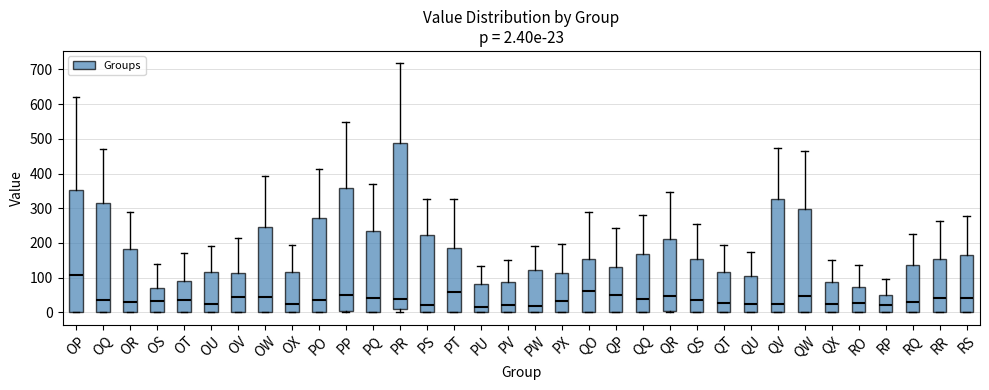

Comparing the boxes themselves (not the whiskers), which one is the tallest?

PR